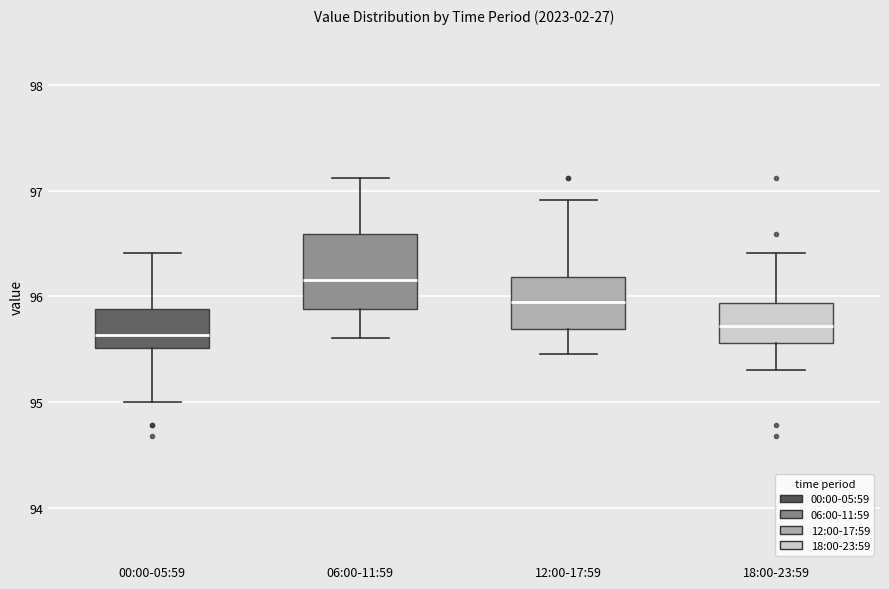

Where is the lower edge of the box for 00:00-05:59 on the y-axis? The values are not printed on the chart, so give them approximately, as read against the axis.

95.5